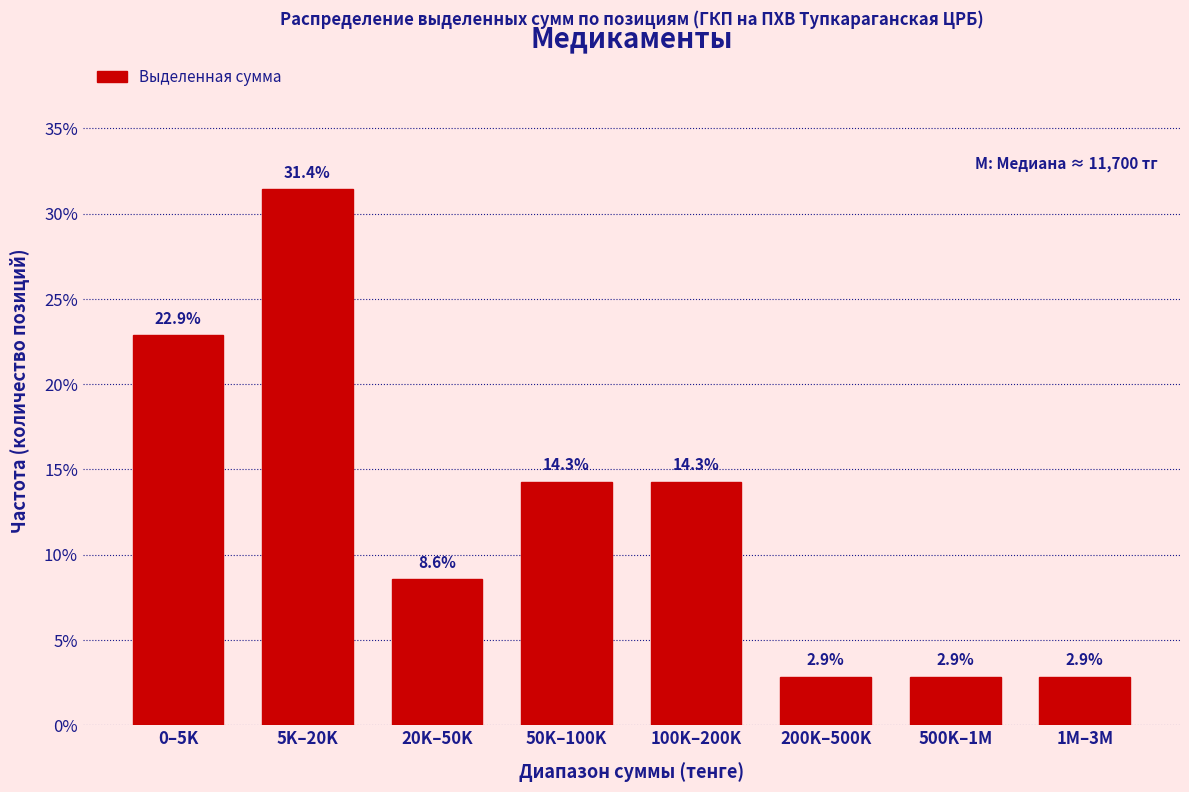

Reading right to left, list all the values displayed in this chart.

2.9	2.9	2.9	14.3	14.3	8.6	31.4	22.9